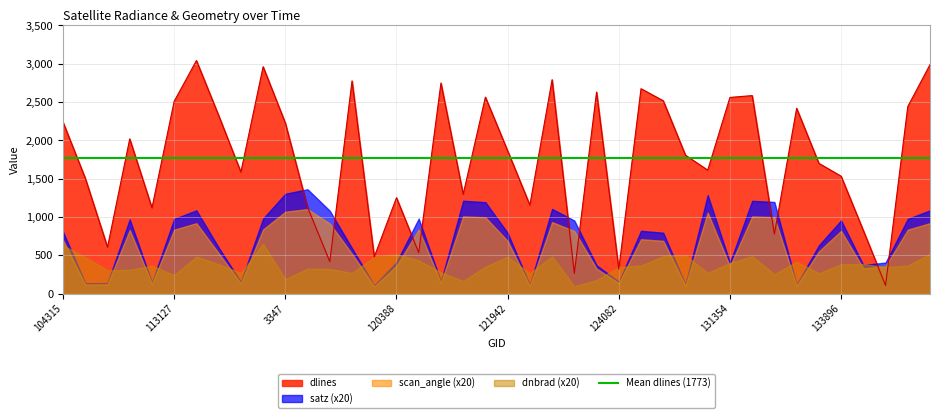

What is the label of the 39th point from the left?

134442